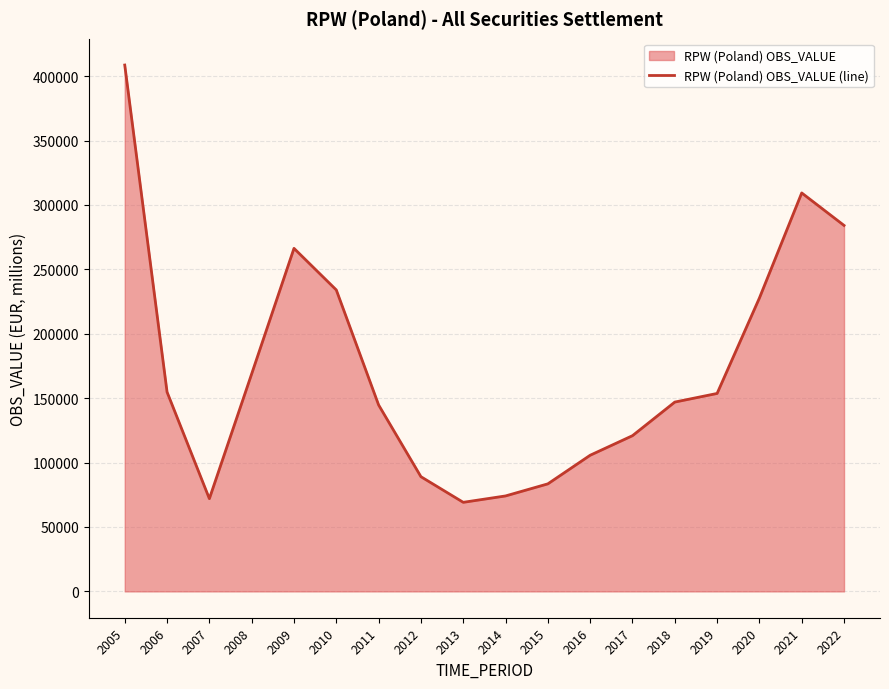

What is the change in value from 2012 to 2022?

+195039.5